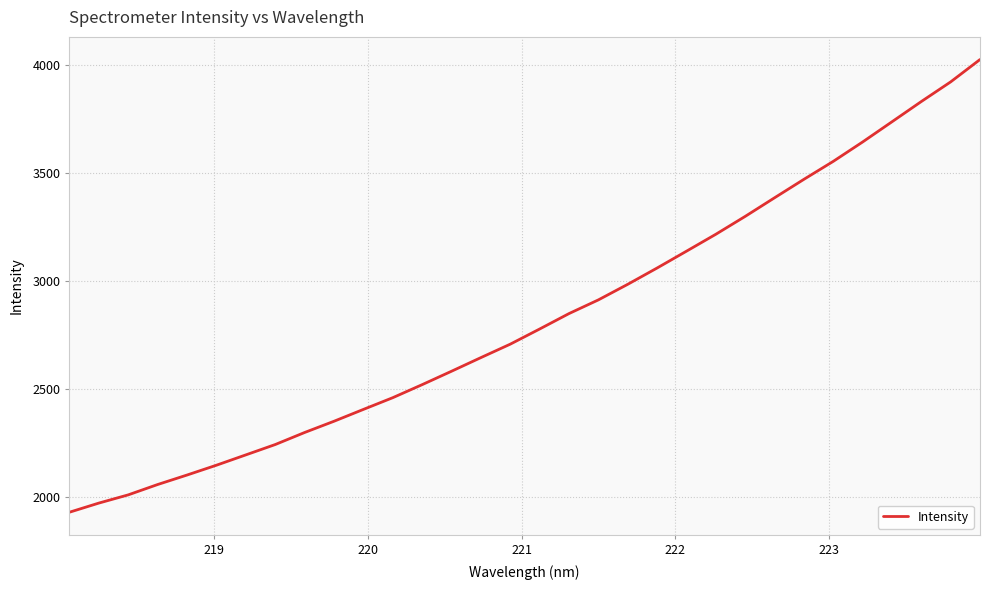

What is the smallest value displayed?

1928.1